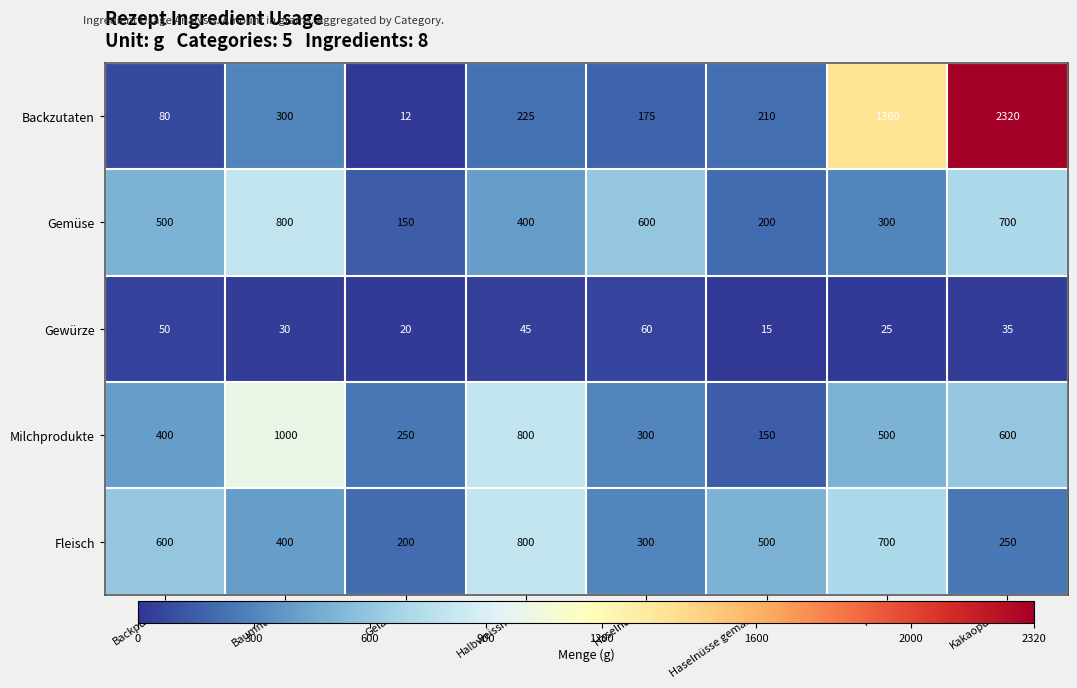

At Haselnüsse gemahlen, list the series in order from largest to smallest.

Fleisch, Backzutaten, Gemüse, Milchprodukte, Gewürze